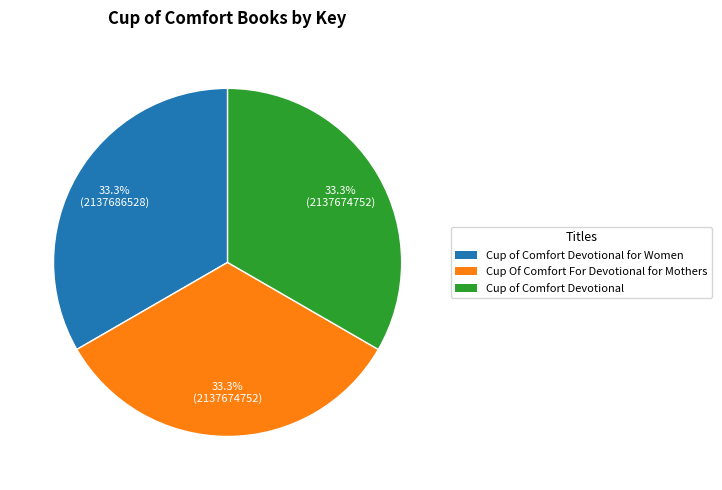

Does any single category account for the majority?

No